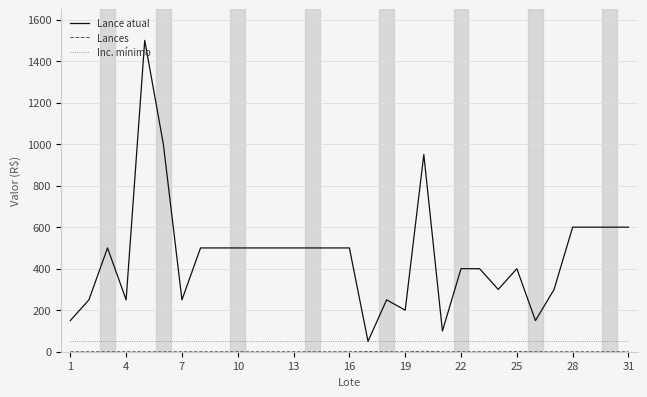

What is the maximum value for Inc. mínimo?

50